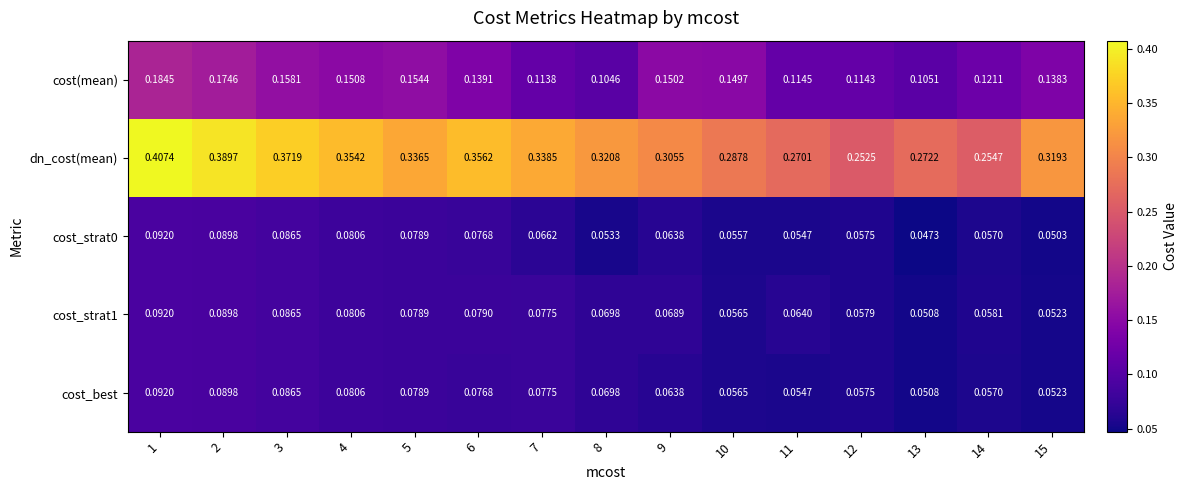

Between 4 and 15, which series saw the biggest shift?

dn_cost(mean)